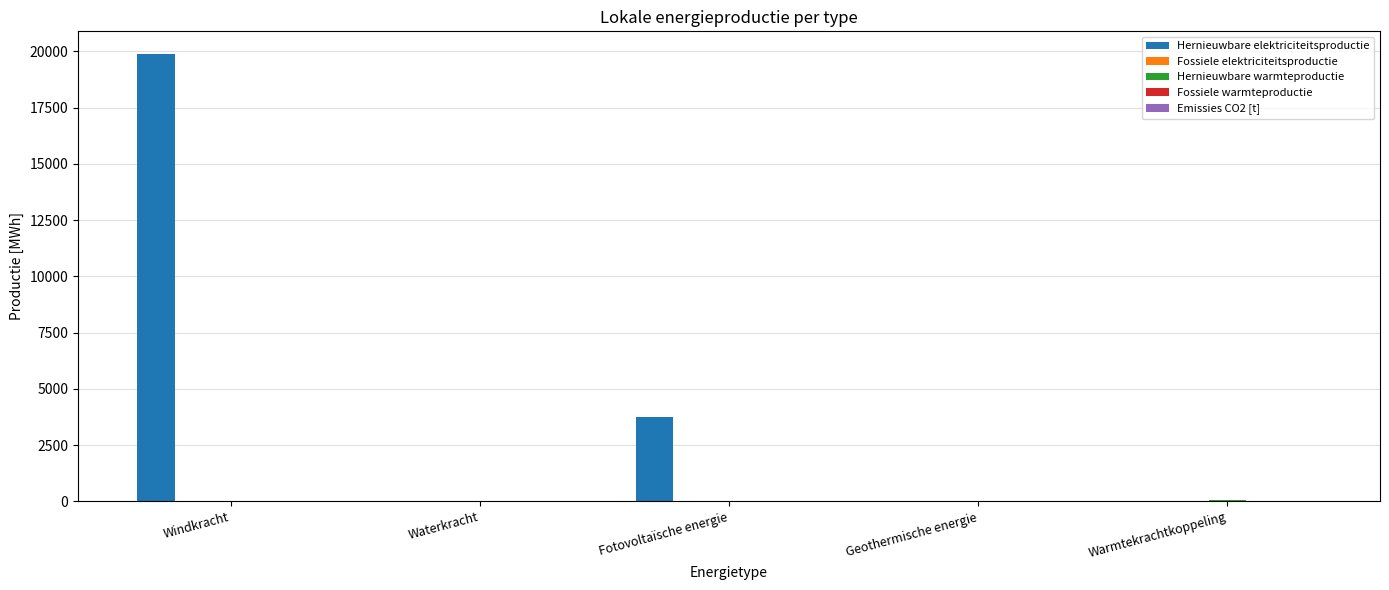

How many values in the Hernieuwbare elektriciteitsproductie series exceed 40?

3